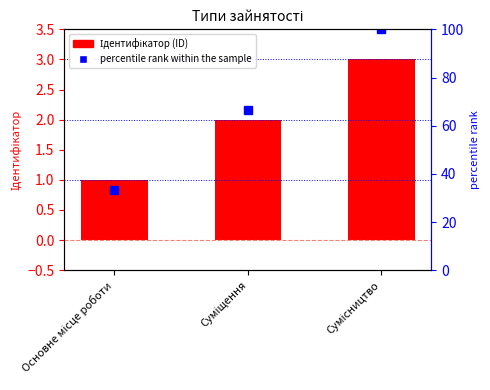

What position from the right is Суміщення?

2